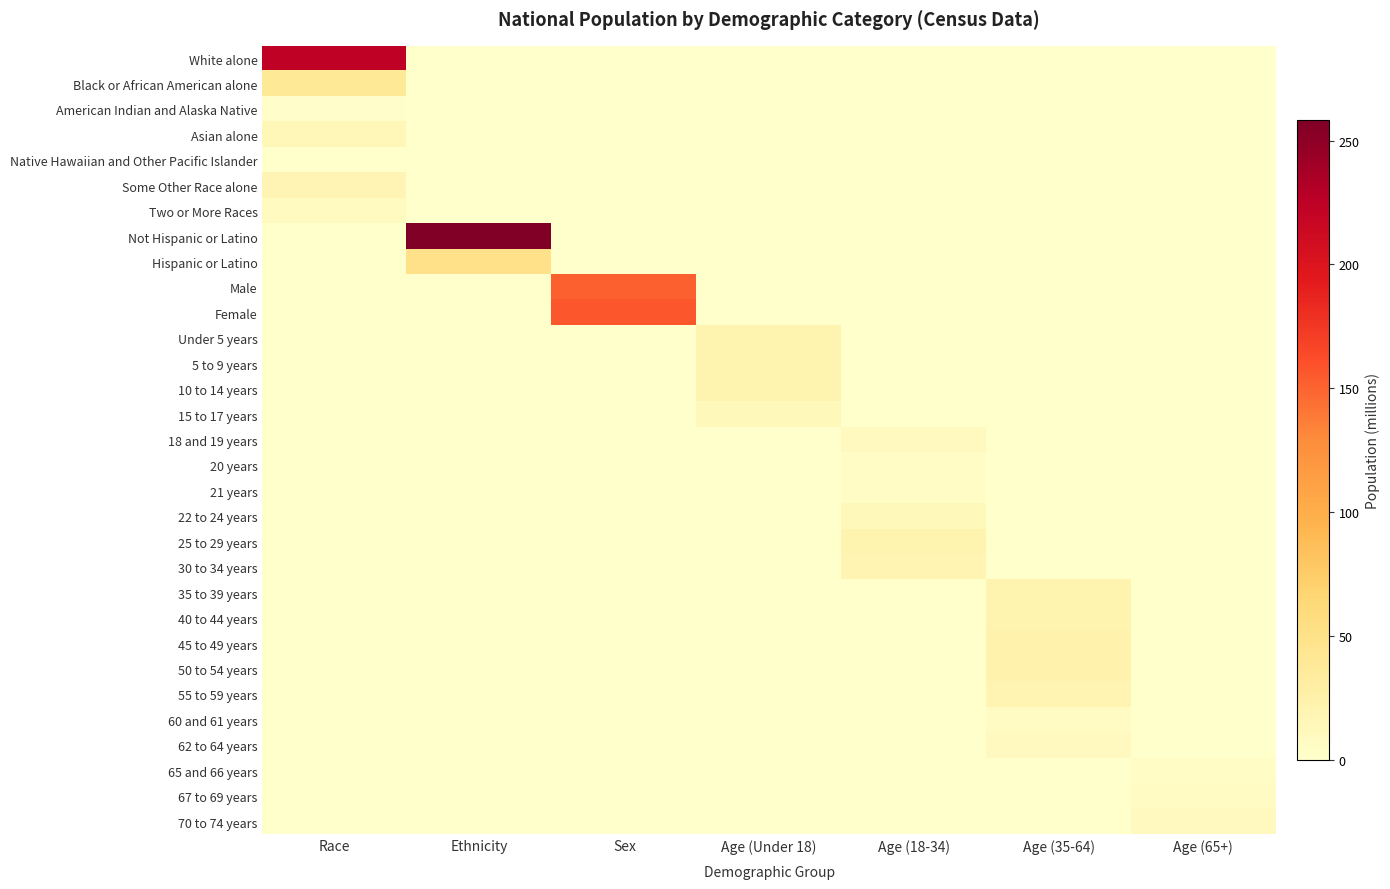

What is the total value across all series at Race?

308.7